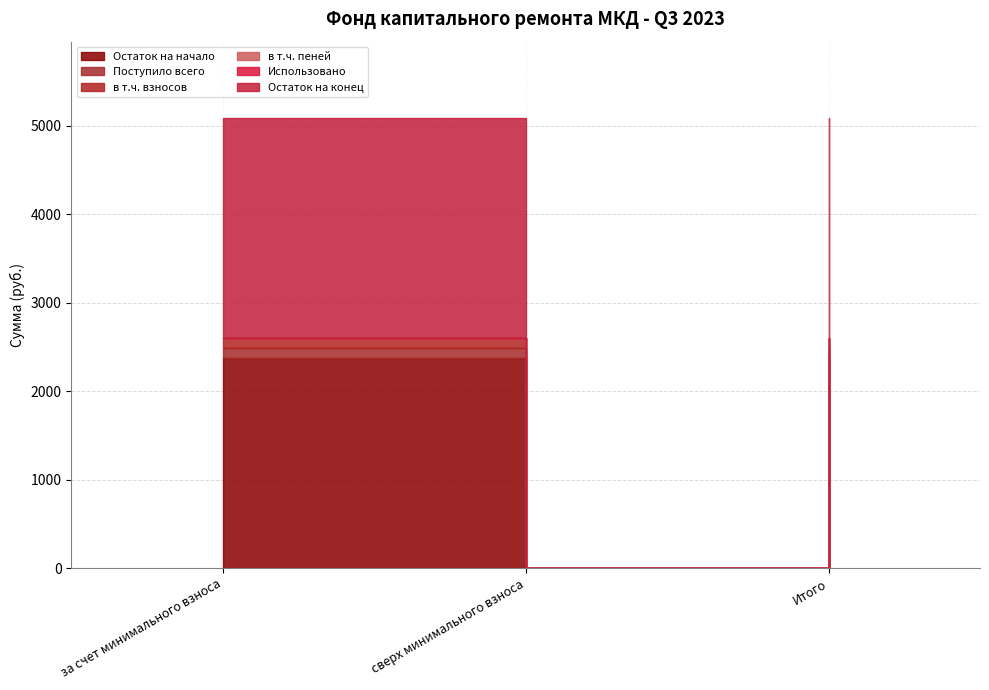

Reading right to left, what are all the values shown in this chart?

Остаток на начало: Итого=2378.1	сверх минимального взноса=0.0	за счет минимального взноса=2378.1
Поступило всего: Итого=110.8	сверх минимального взноса=0.0	за счет минимального взноса=110.8
в т.ч. взносов: Итого=108.4	сверх минимального взноса=0.0	за счет минимального взноса=108.4
в т.ч. пеней: Итого=2.4	сверх минимального взноса=0.0	за счет минимального взноса=2.4
Использовано: Итого=0.0	сверх минимального взноса=0.0	за счет минимального взноса=0.0
Остаток на конец: Итого=2488.9	сверх минимального взноса=0.0	за счет минимального взноса=2488.9